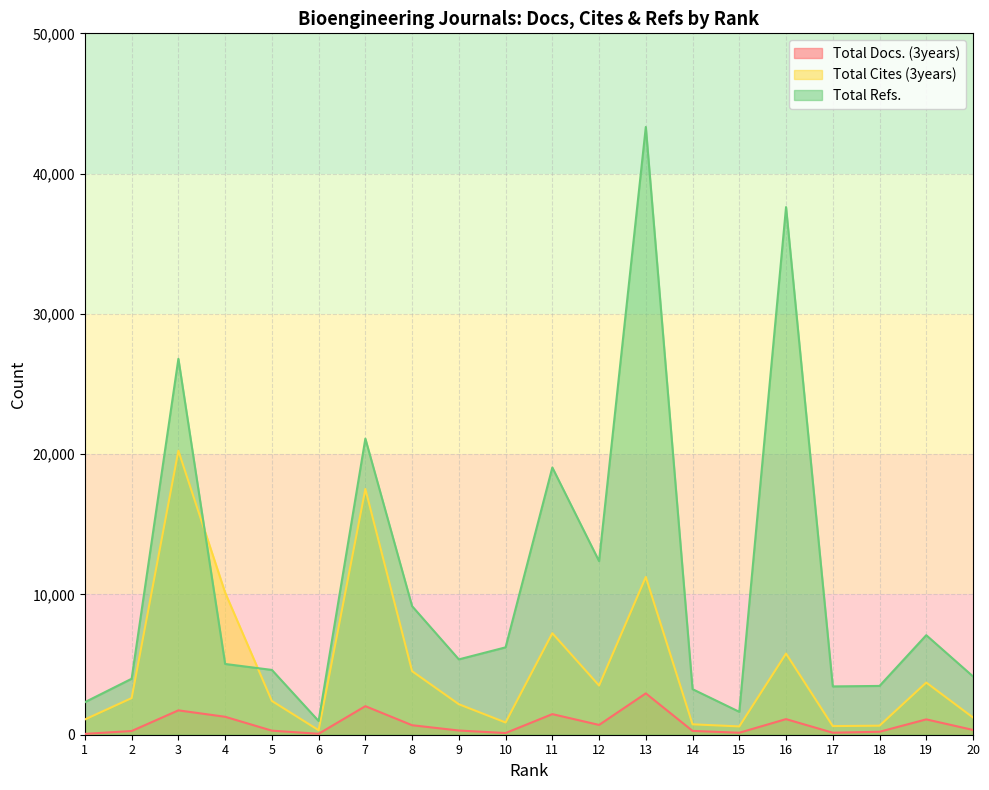

Where does the Total Refs. series first go above 5371?

3